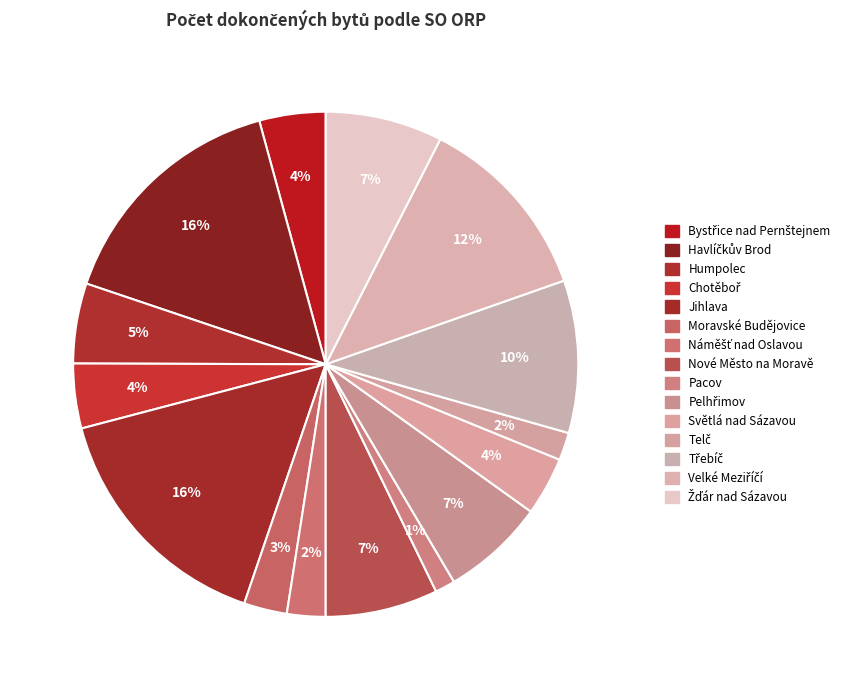

Does any single category account for the majority?

No